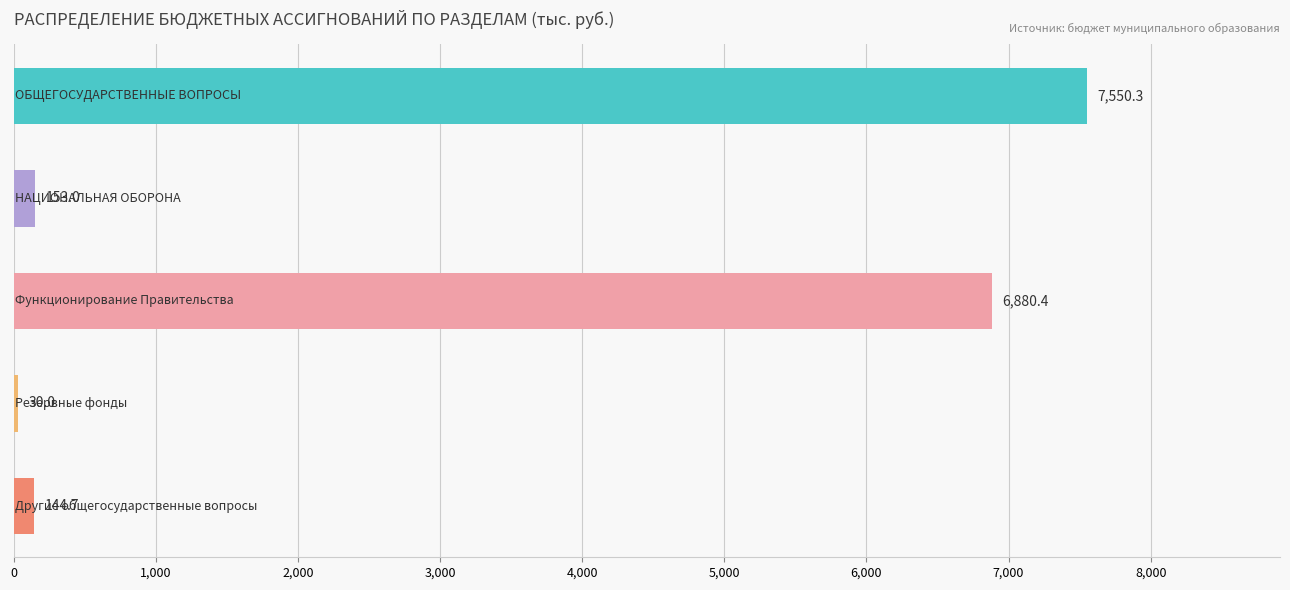

Reading bottom to top, transcribe all the data shown in this chart.

144.7	30.0	6880.4	153.0	7550.3